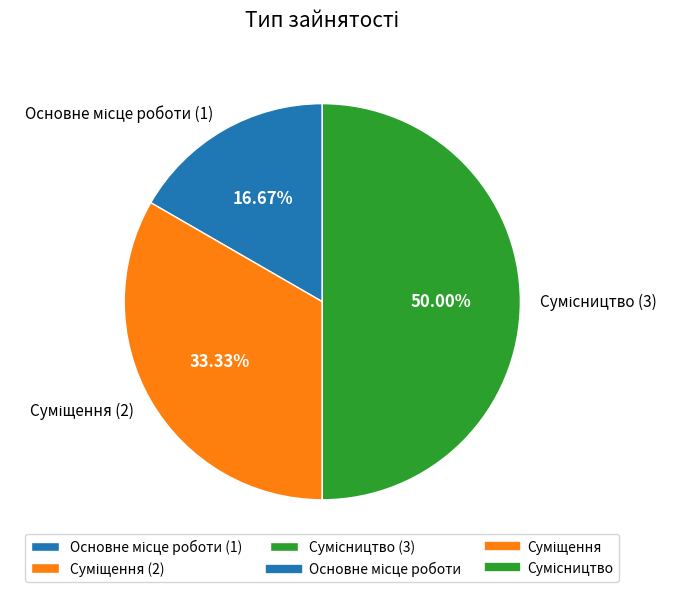

To the nearest percent, what is the difference between the Суміщення and Сумісництво slice percentages?

17%